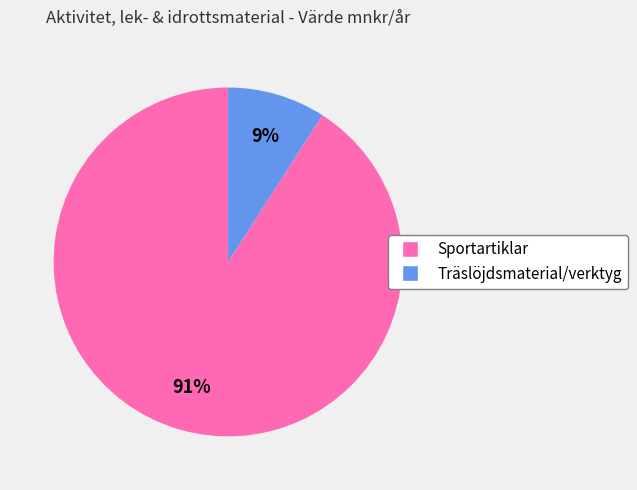

Which has a higher value, Sportartiklar or Träslöjdsmaterial/verktyg?

Sportartiklar